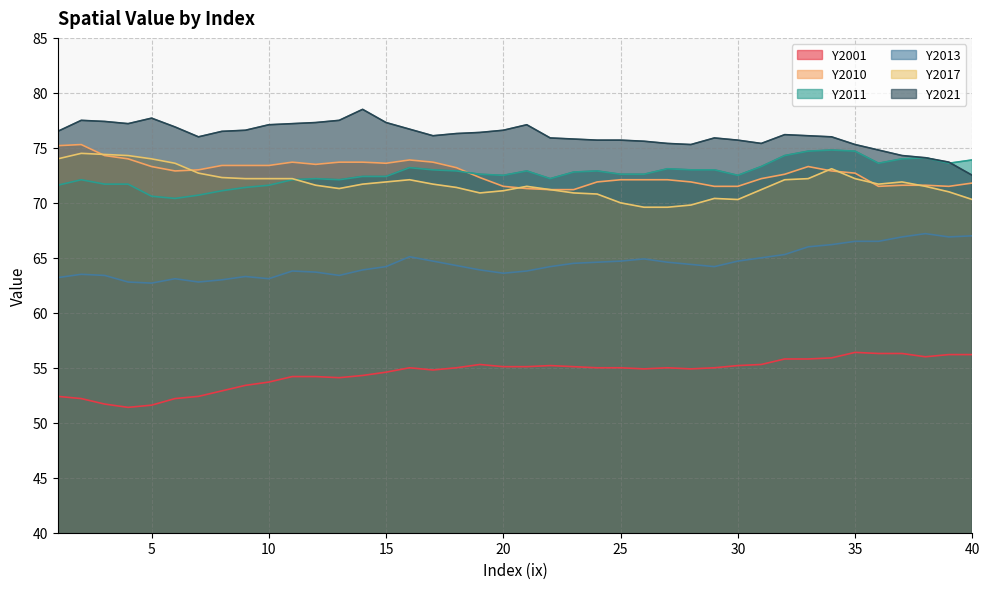

At which label does Y2013 first exceed 64?

15